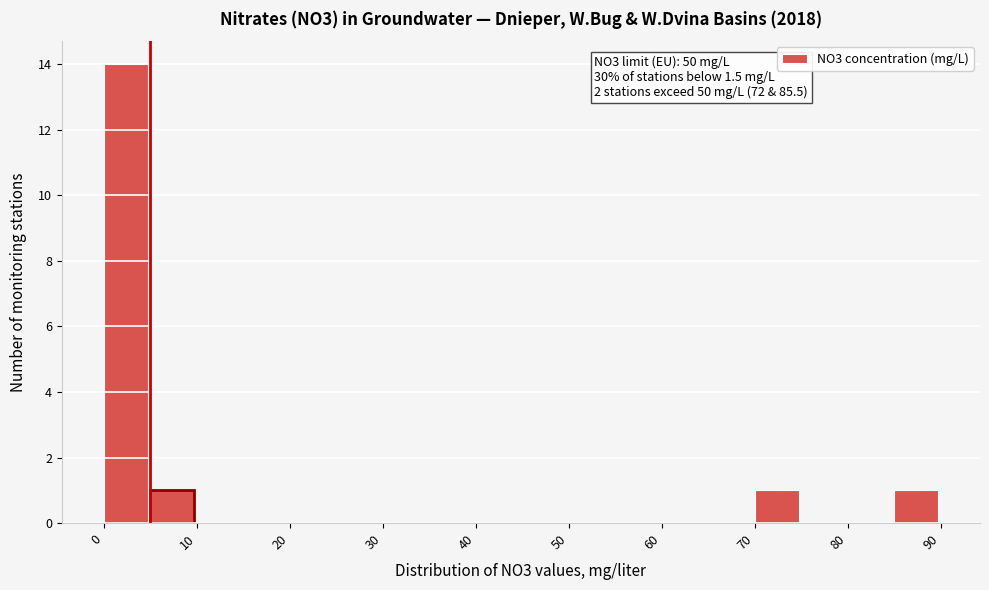

Which range on the x-axis has the tallest bar?

0 to 5